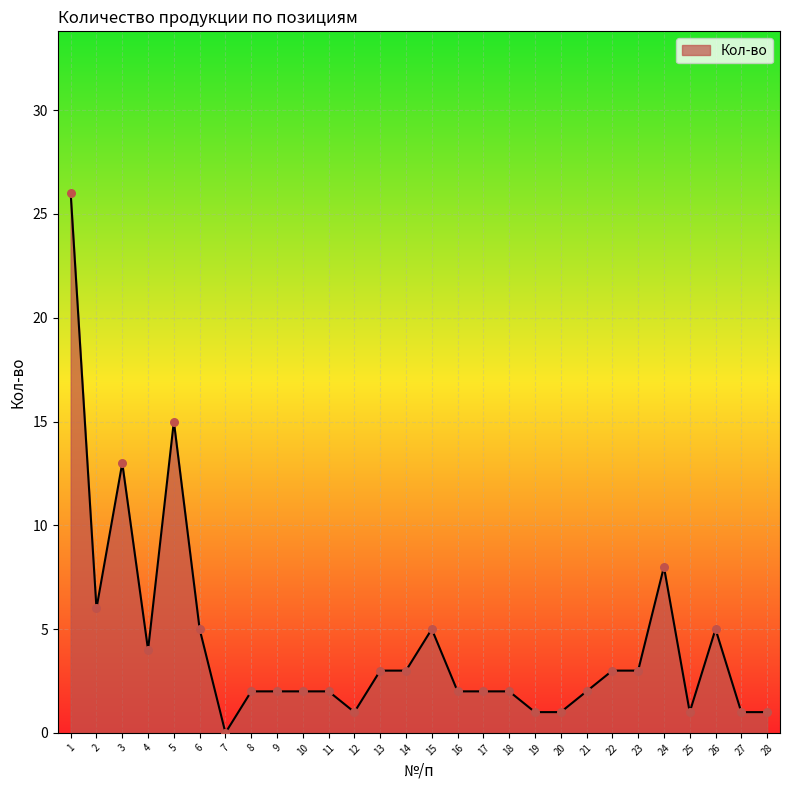

Between 24 and 11, which is larger?

24